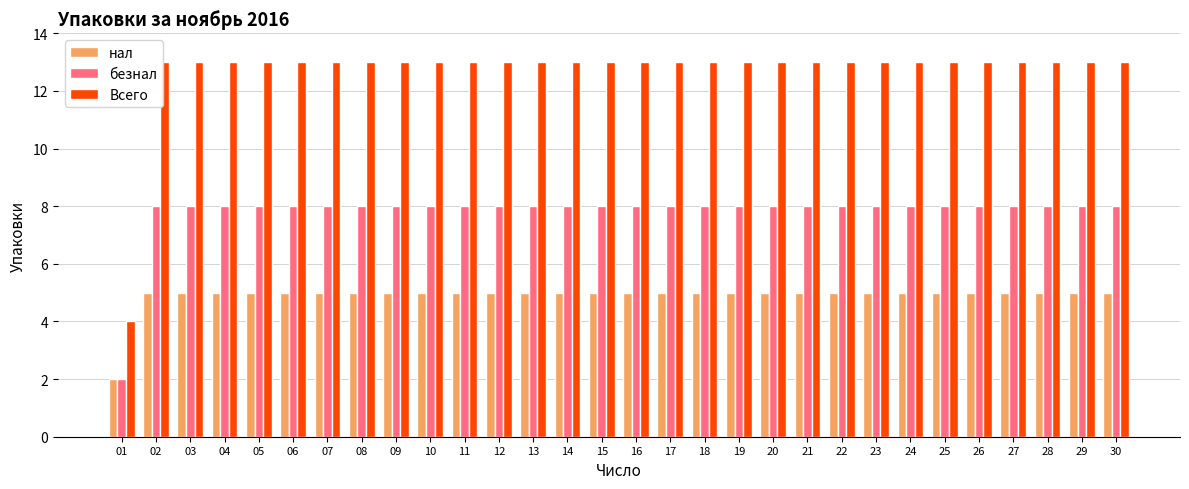

The Всего series shows 13 at 20. True or false?

True